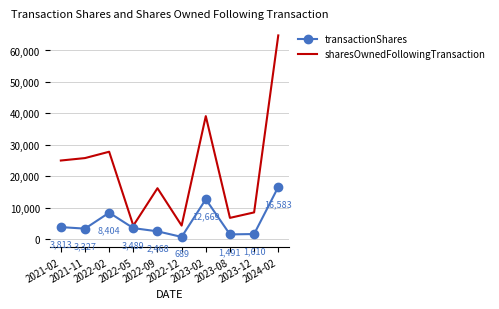

Reading right to left, extract all data points from this chart.

transactionShares: 2024-02=16583	2023-12=1610	2023-08=1491	2023-02=12669	2022-12=689	2022-09=2468	2022-05=3489	2022-02=8404	2021-11=3327	2021-02=3813
sharesOwnedFollowingTransaction: 2024-02=64792	2023-12=8488	2023-08=6750	2023-02=39114	2022-12=4297	2022-09=16180	2022-05=4290	2022-02=27787	2021-11=25771	2021-02=24993